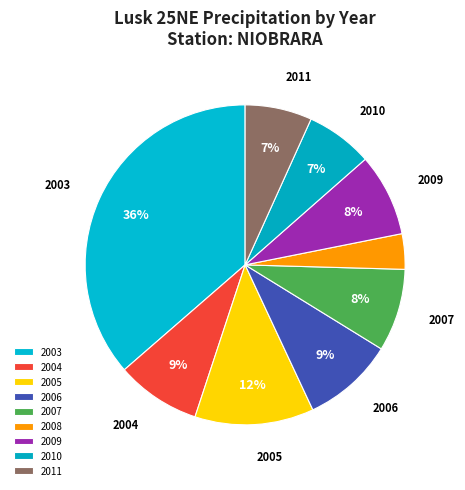

Is there any slice that represents more than half of the pie?

No